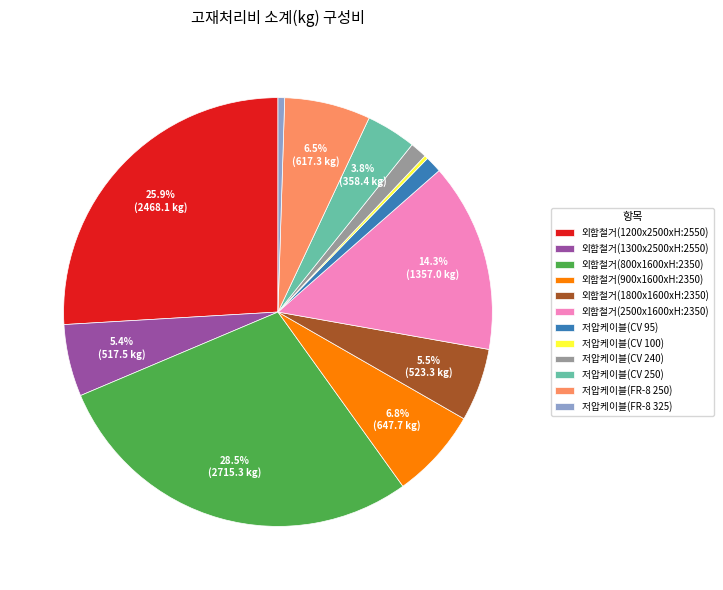

Which category has the biggest portion of the pie?

외함철거(800x1600xH:2350)